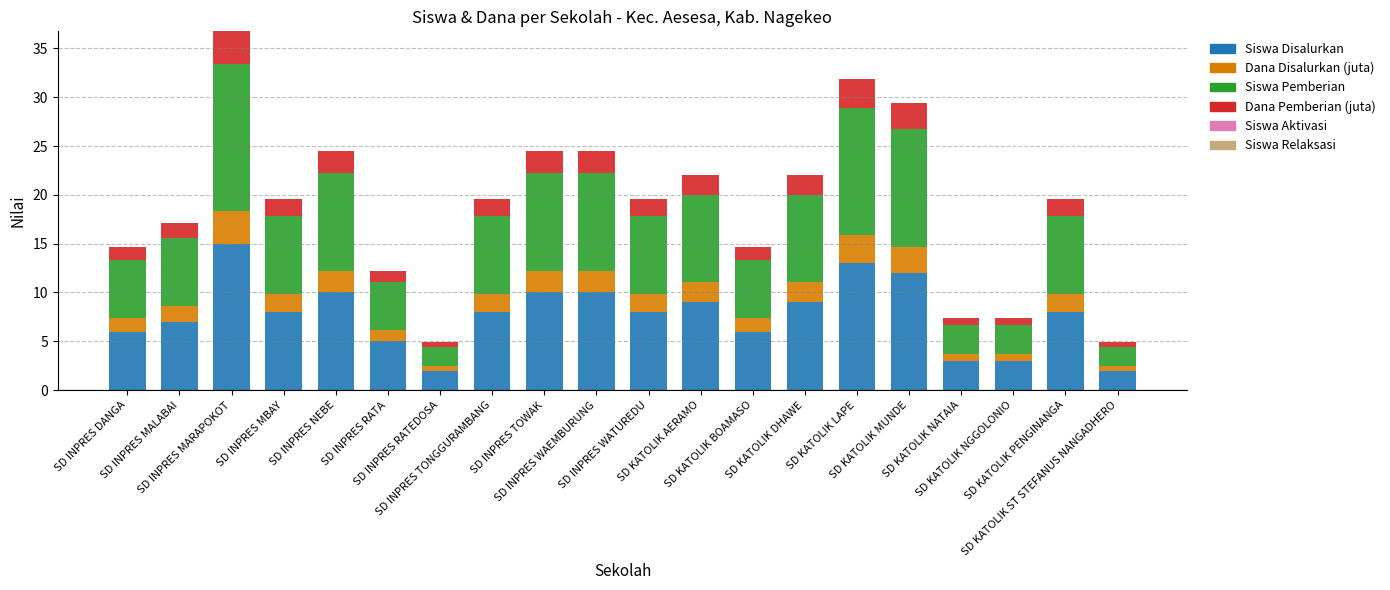

What is the difference between the maximum and minimum values in the Siswa Disalurkan series?

13.0